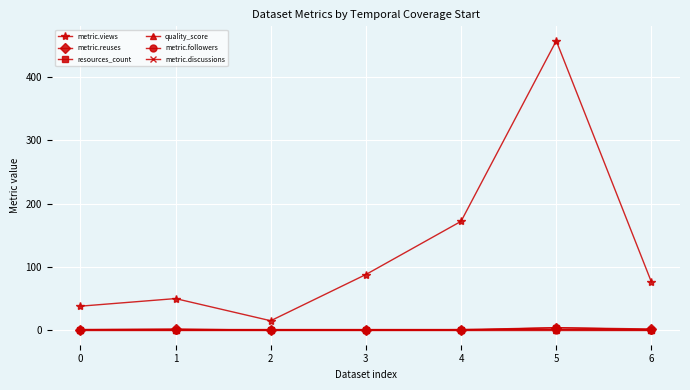

True or false: metric.views and quality_score cross at least once.

False